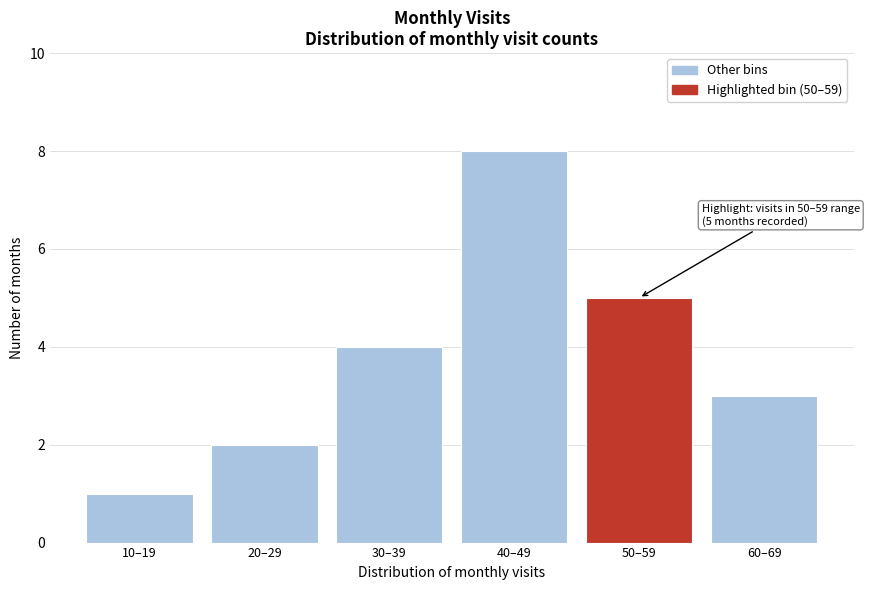

Reading left to right, transcribe all the data shown in this chart.

1	2	4	8	5	3